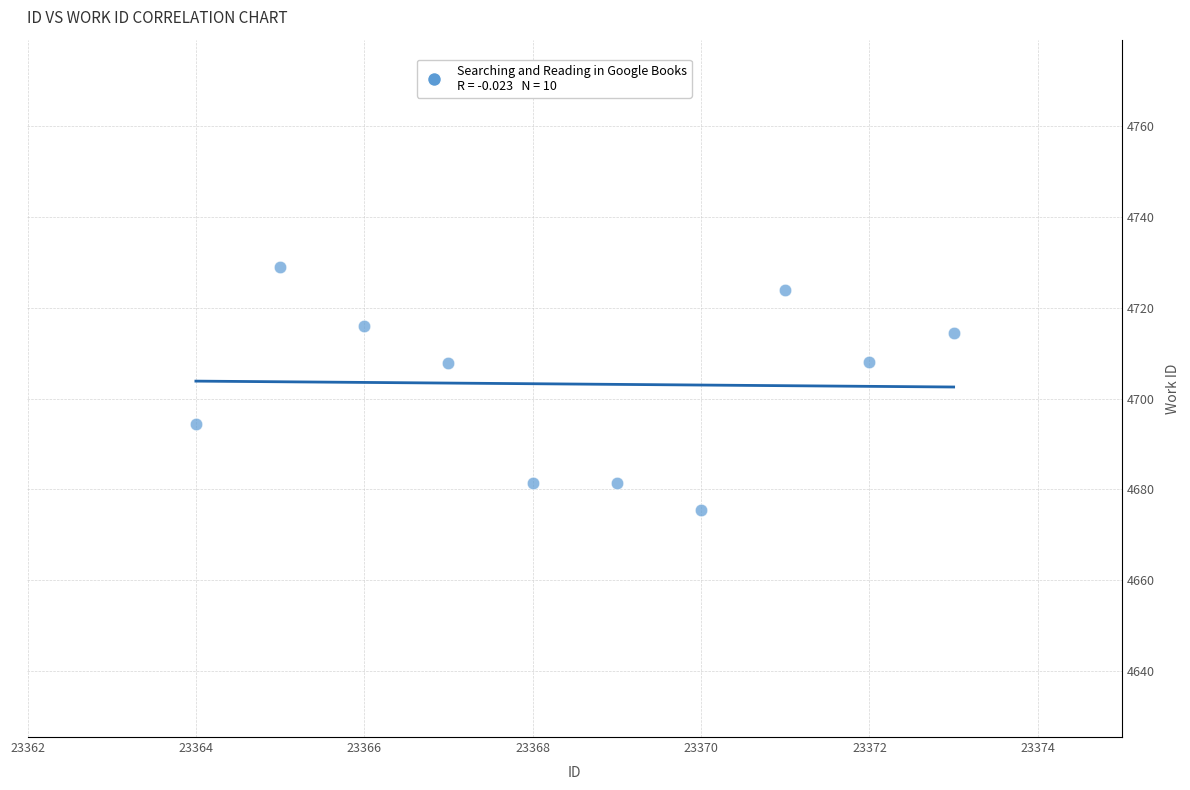

What is the average Y value?

4703.2